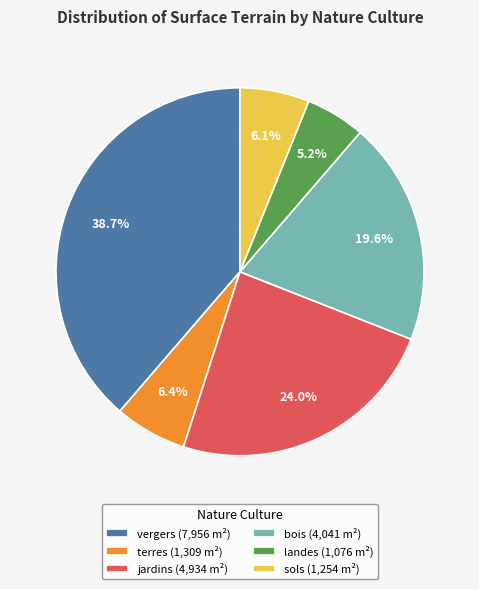

Which slice is the largest?

vergers (7,956 m²)